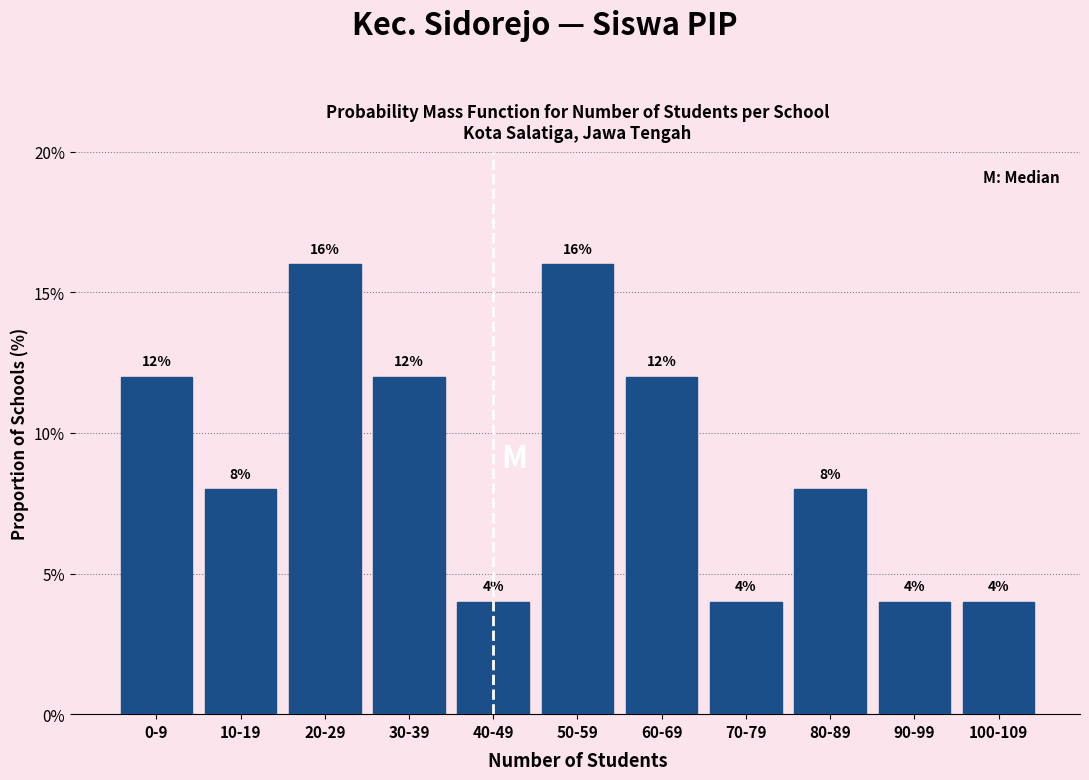

Reading left to right, what are all the values shown in this chart?

0-9=12	10-19=8	20-29=16	30-39=12	40-49=4	50-59=16	60-69=12	70-79=4	80-89=8	90-99=4	100-109=4